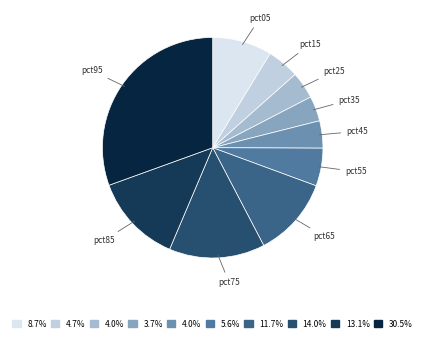

Which slice is the largest?

pct95